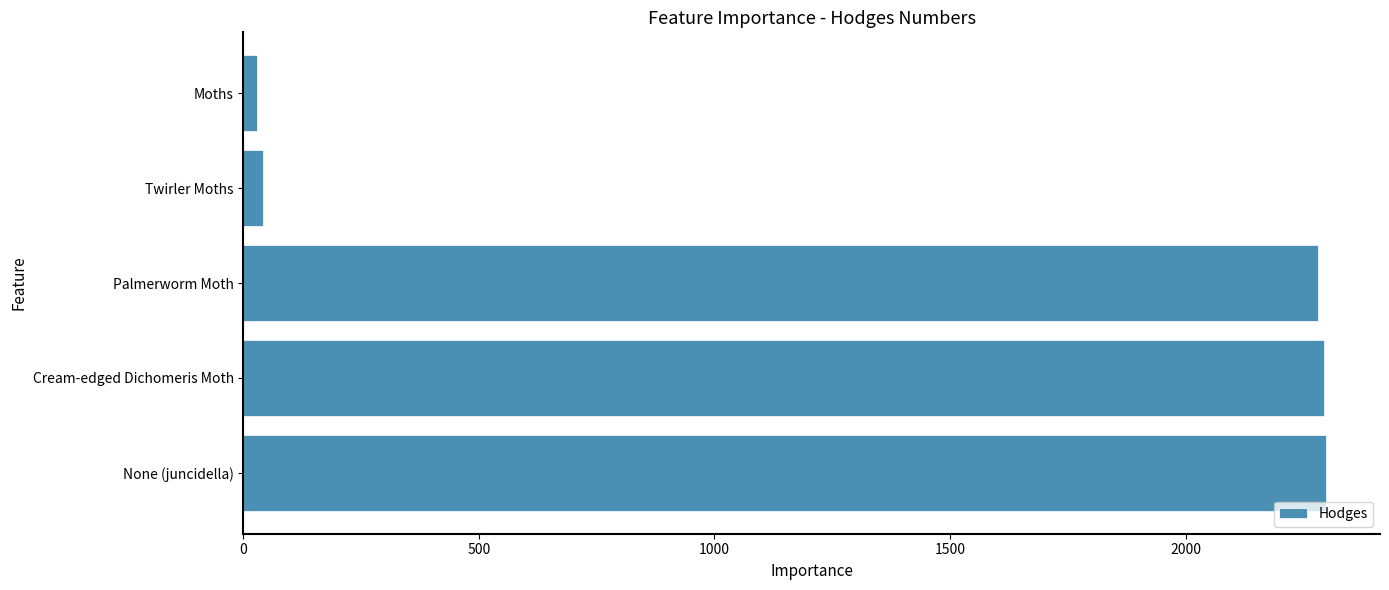

How many categories are shown in the chart?

5